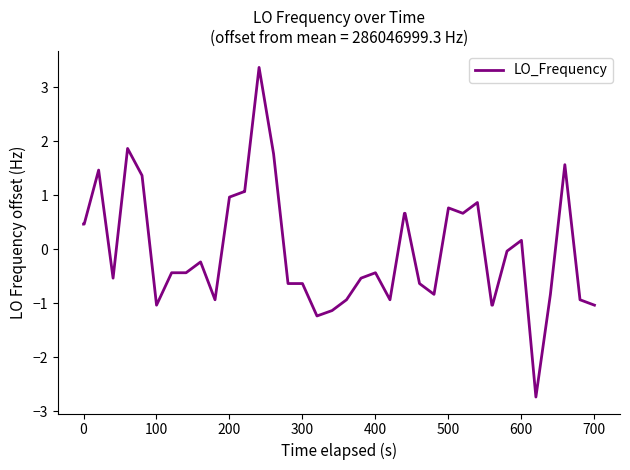

What is the greatest value displayed?

3.4